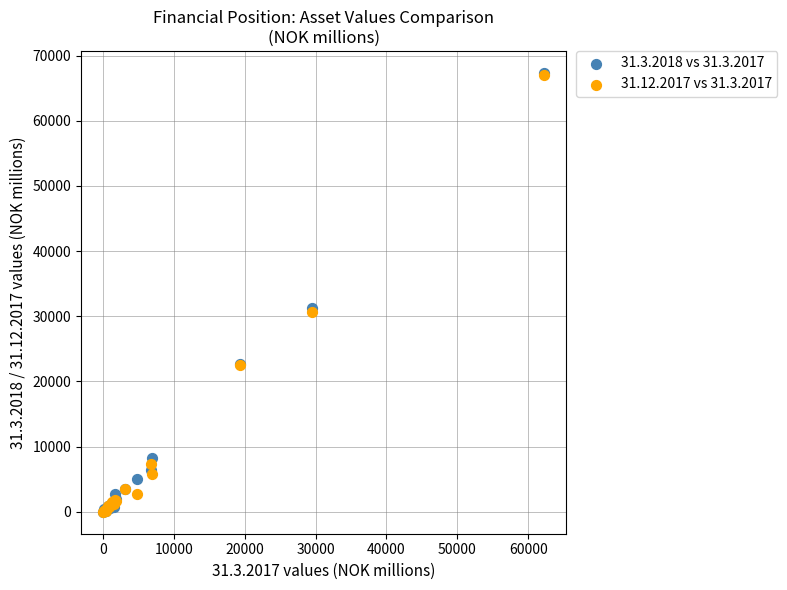

Which series has the widest spread of Y values?

31.3.2018 vs 31.3.2017